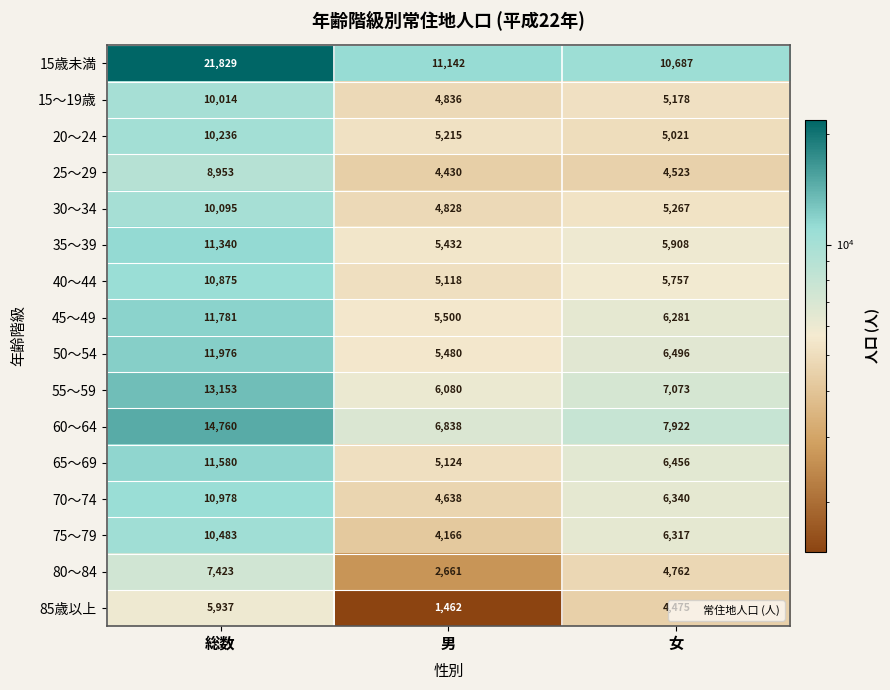

How many series are shown in this chart?

16